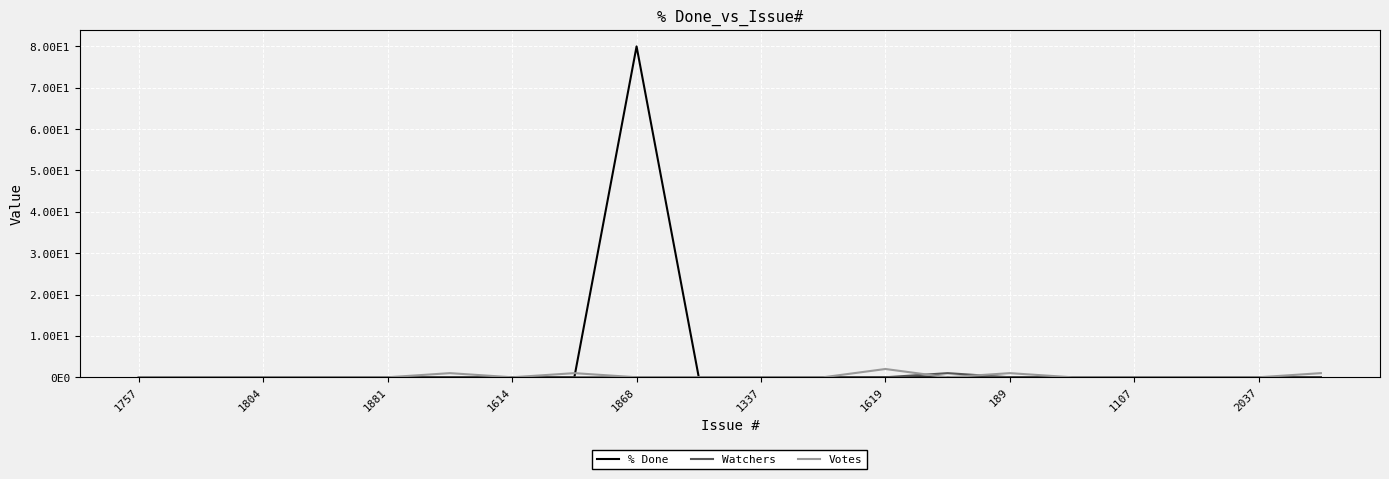

At which category does Watchers reach its first local peak?

13